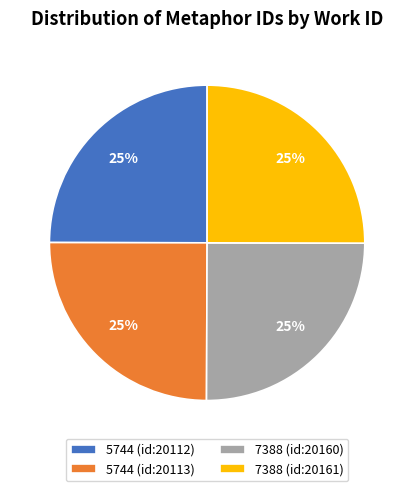

The 5744 (id:20113) slice represents 10% of the pie. True or false?

False